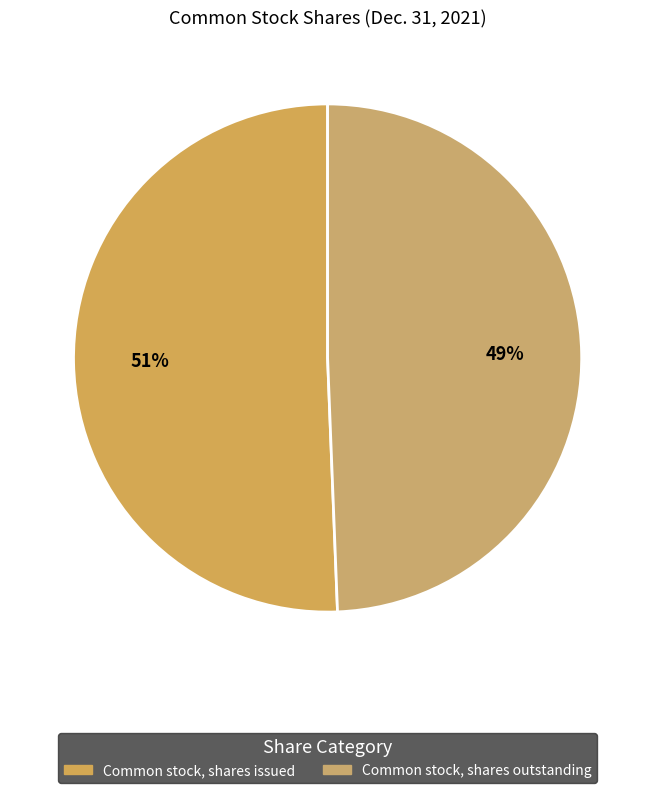

True or false: Common stock, shares issued accounts for 51% of the total.

True